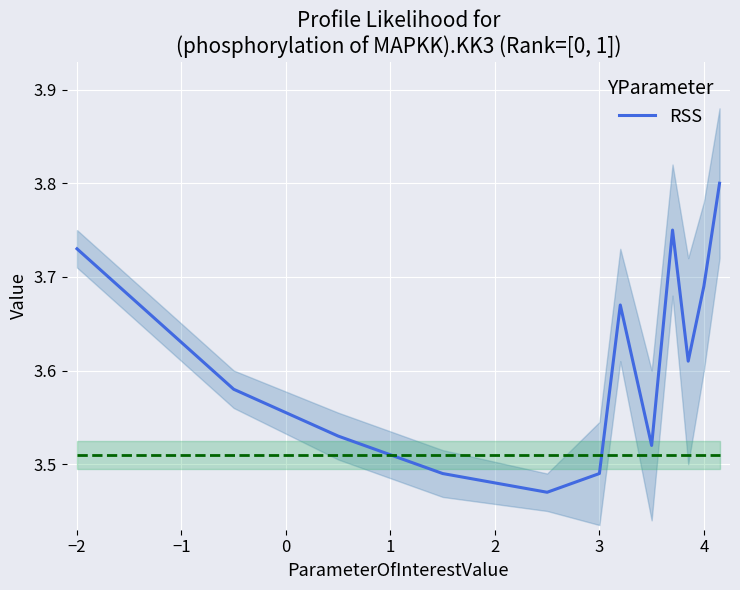

How many interior local peaks (higher than both neighbors) does the data have?

2